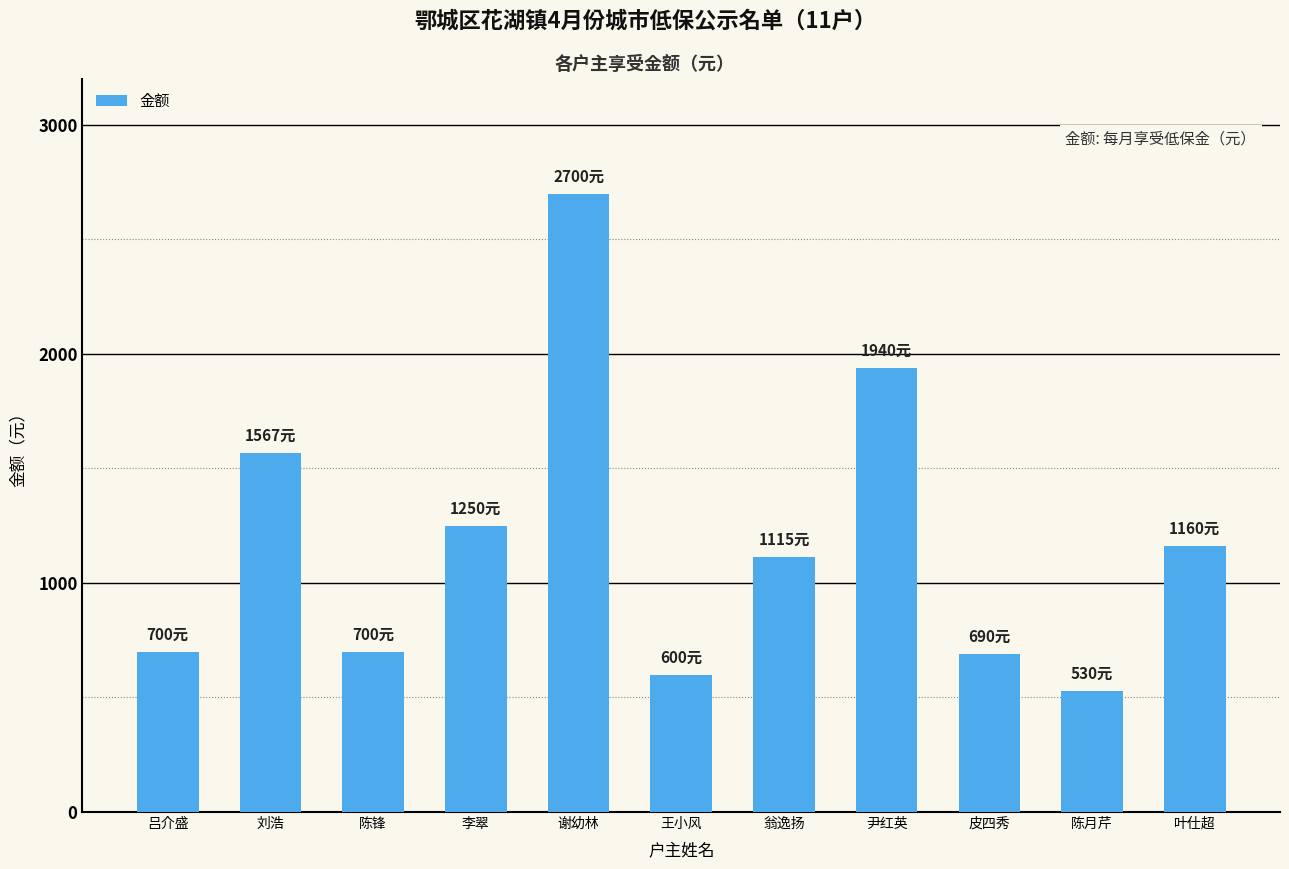

True or false: the data shows 1704 at 翁逸扬.

False